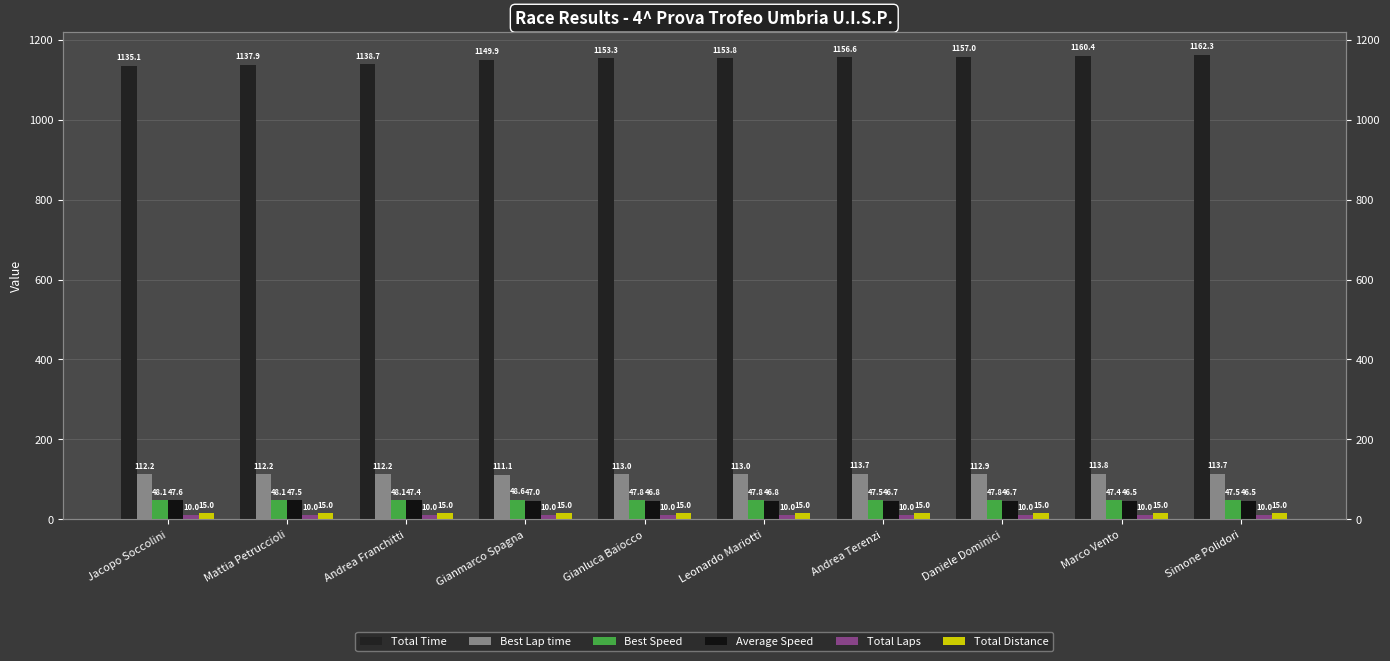

How many groups of bars are there?

10